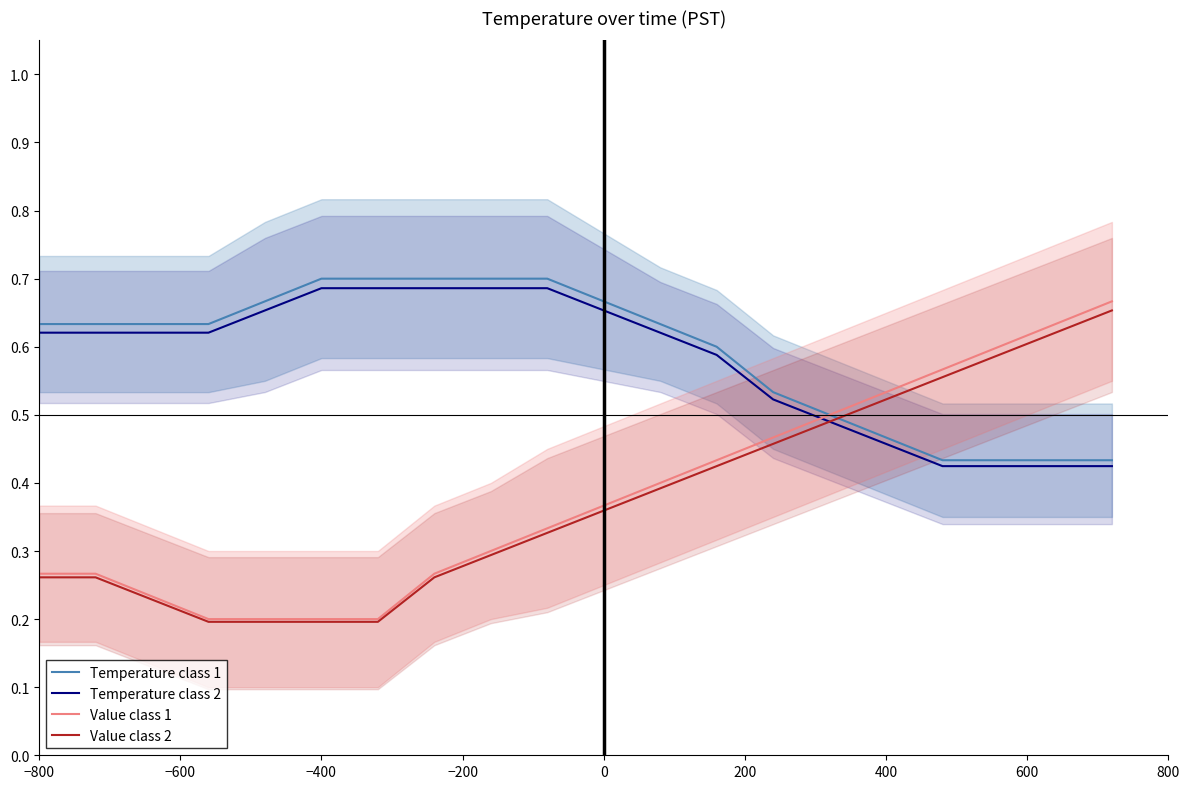

What is the sum of all Temperature class 1 values?

11.8